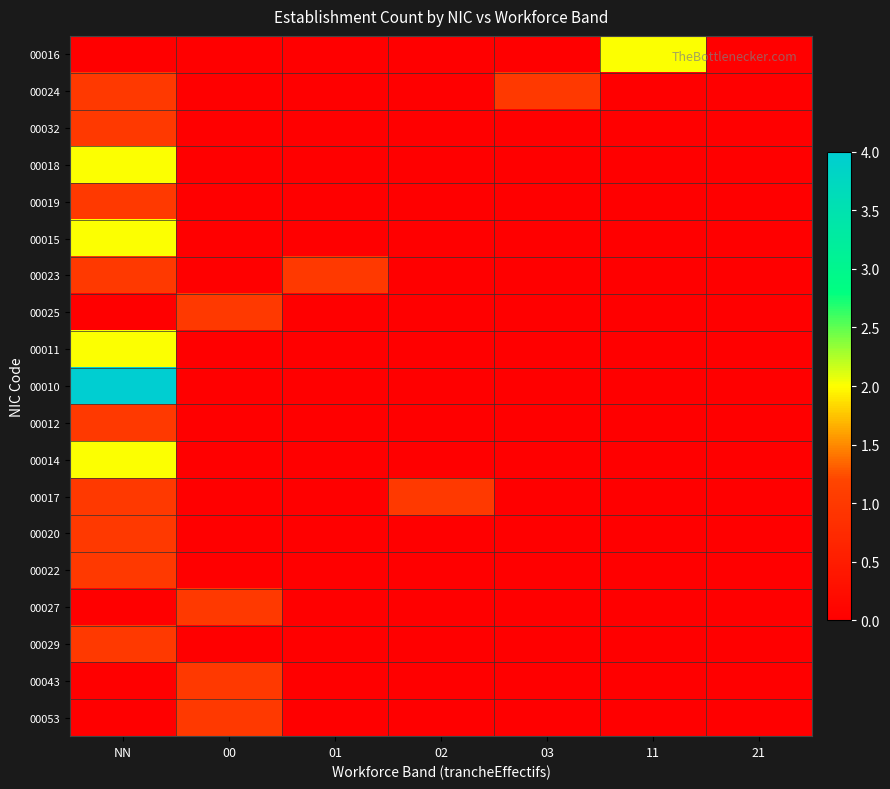

Reading right to left, list all the values displayed in this chart.

00016: 21=0	11=2	03=0	02=0	01=0	00=0	NN=0
00024: 21=0	11=0	03=1	02=0	01=0	00=0	NN=1
00032: 21=0	11=0	03=0	02=0	01=0	00=0	NN=1
00018: 21=0	11=0	03=0	02=0	01=0	00=0	NN=2
00019: 21=0	11=0	03=0	02=0	01=0	00=0	NN=1
00015: 21=0	11=0	03=0	02=0	01=0	00=0	NN=2
00023: 21=0	11=0	03=0	02=0	01=1	00=0	NN=1
00025: 21=0	11=0	03=0	02=0	01=0	00=1	NN=0
00011: 21=0	11=0	03=0	02=0	01=0	00=0	NN=2
00010: 21=0	11=0	03=0	02=0	01=0	00=0	NN=4
00012: 21=0	11=0	03=0	02=0	01=0	00=0	NN=1
00014: 21=0	11=0	03=0	02=0	01=0	00=0	NN=2
00017: 21=0	11=0	03=0	02=1	01=0	00=0	NN=1
00020: 21=0	11=0	03=0	02=0	01=0	00=0	NN=1
00022: 21=0	11=0	03=0	02=0	01=0	00=0	NN=1
00027: 21=0	11=0	03=0	02=0	01=0	00=1	NN=0
00029: 21=0	11=0	03=0	02=0	01=0	00=0	NN=1
00043: 21=0	11=0	03=0	02=0	01=0	00=1	NN=0
00053: 21=0	11=0	03=0	02=0	01=0	00=1	NN=0